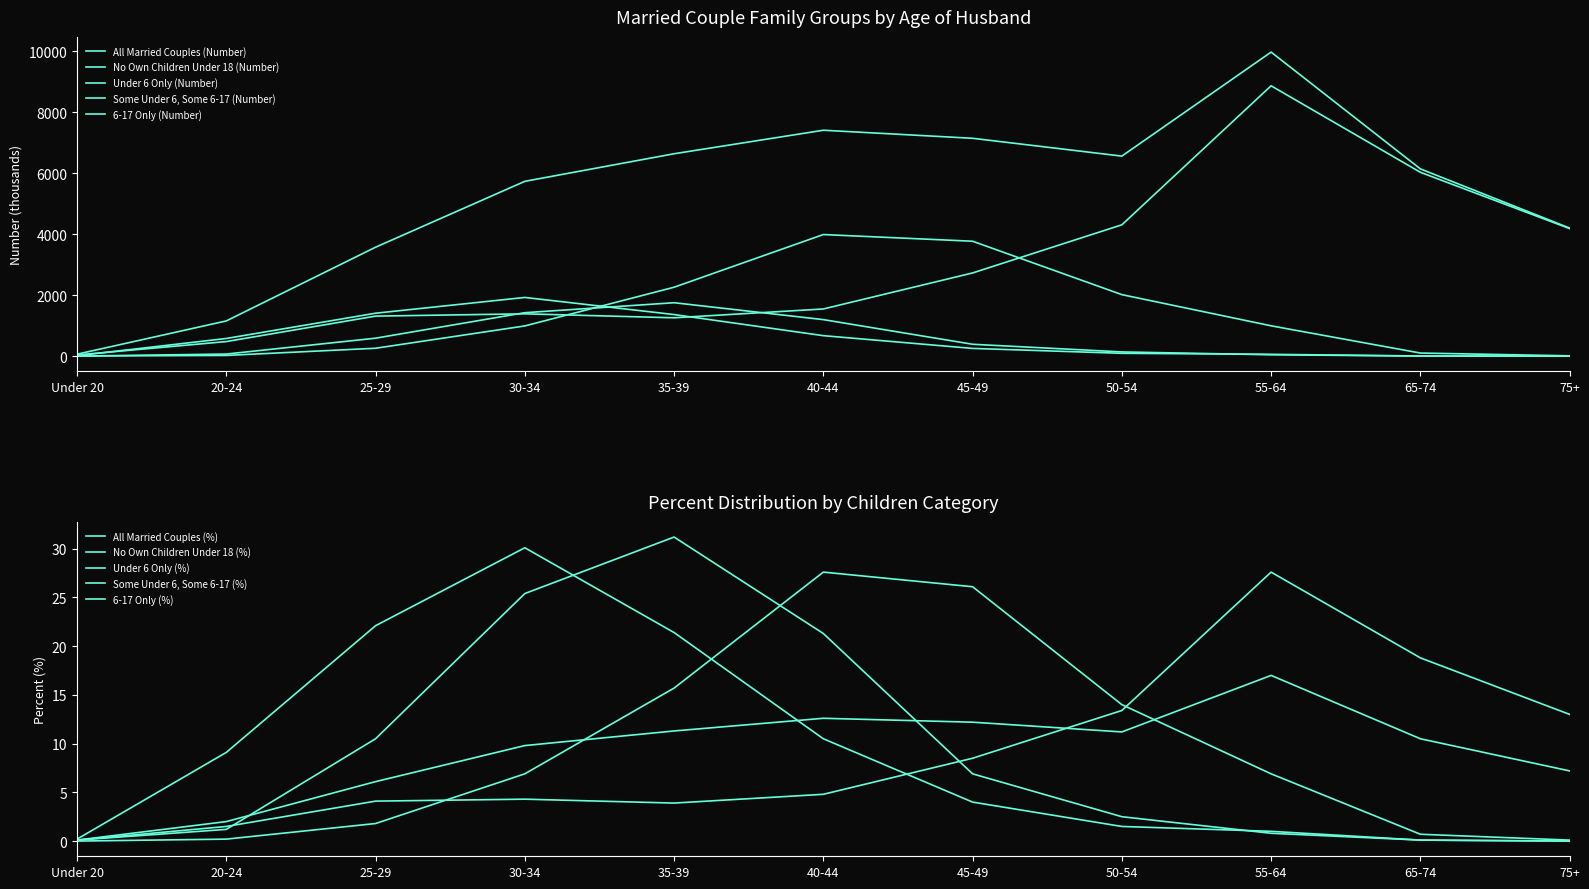

What is the total value across all series at 50-54?

13120